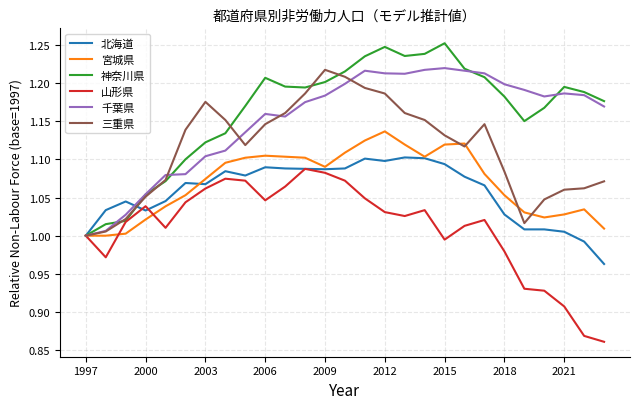

At which label is 千葉県 closest to 1?

1997